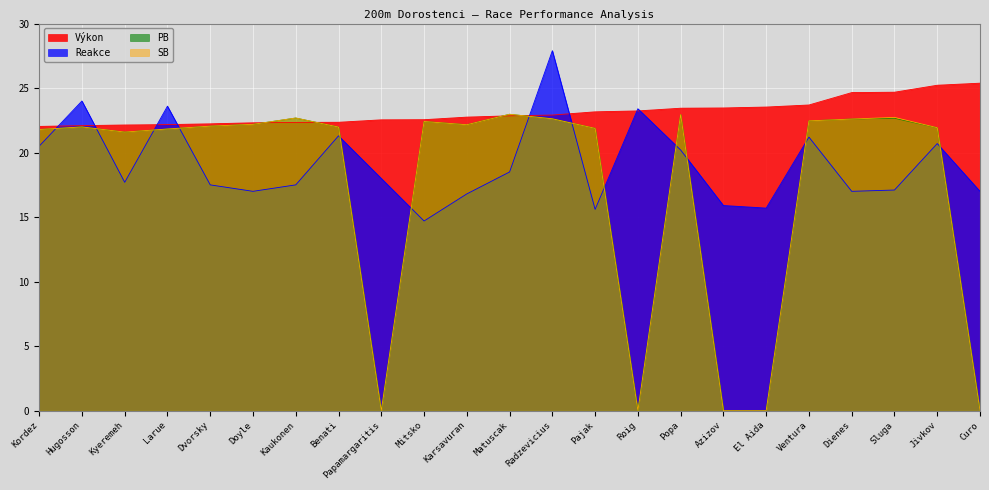

How many categories are shown in the chart?

23